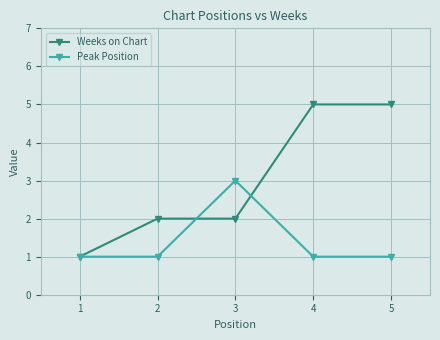

The Weeks on Chart series shows 8 at 4. True or false?

False